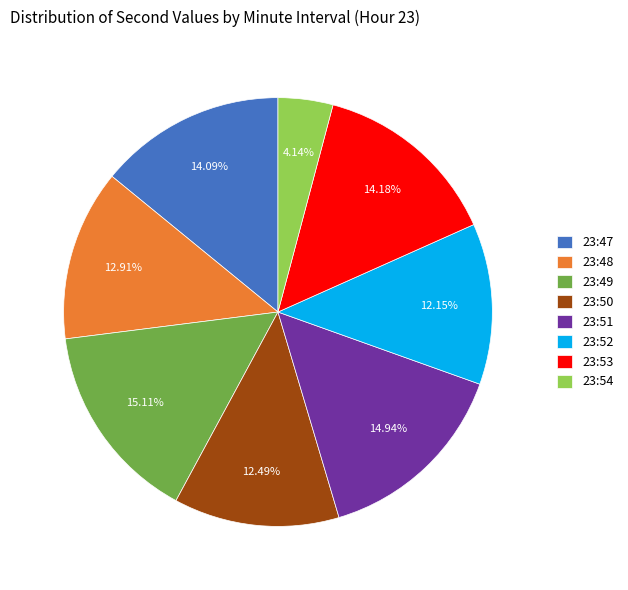

Combined, do 23:47 and 23:48 account for over 50%?

No